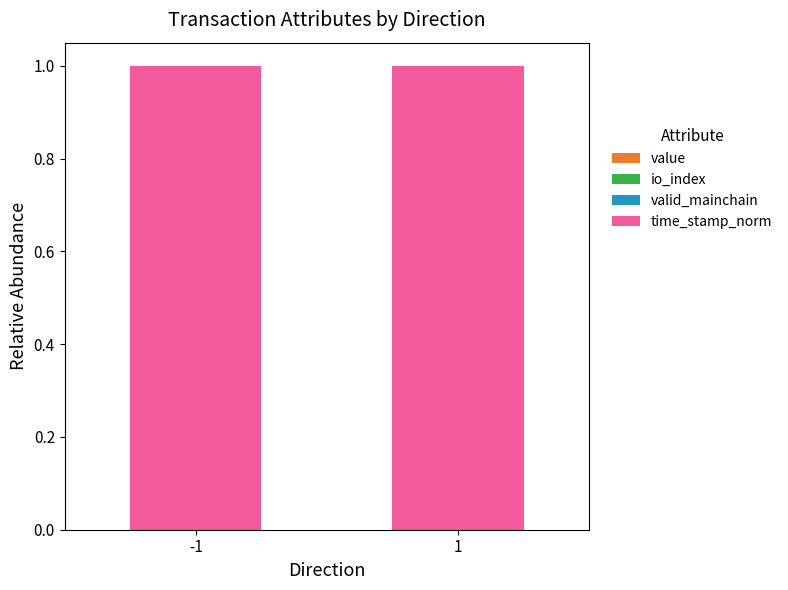

How many valid_mainchain values are between 0 and 1?

2